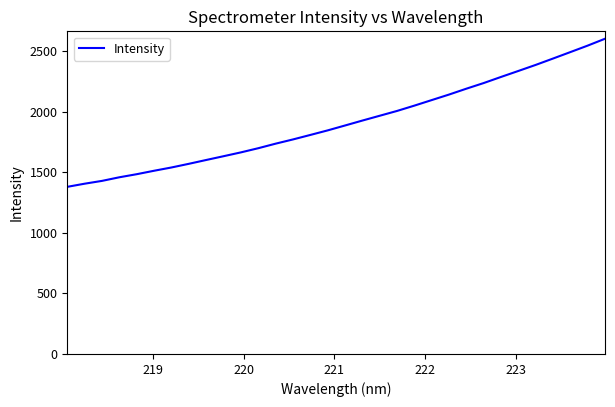

What is the smallest value displayed?

1379.0